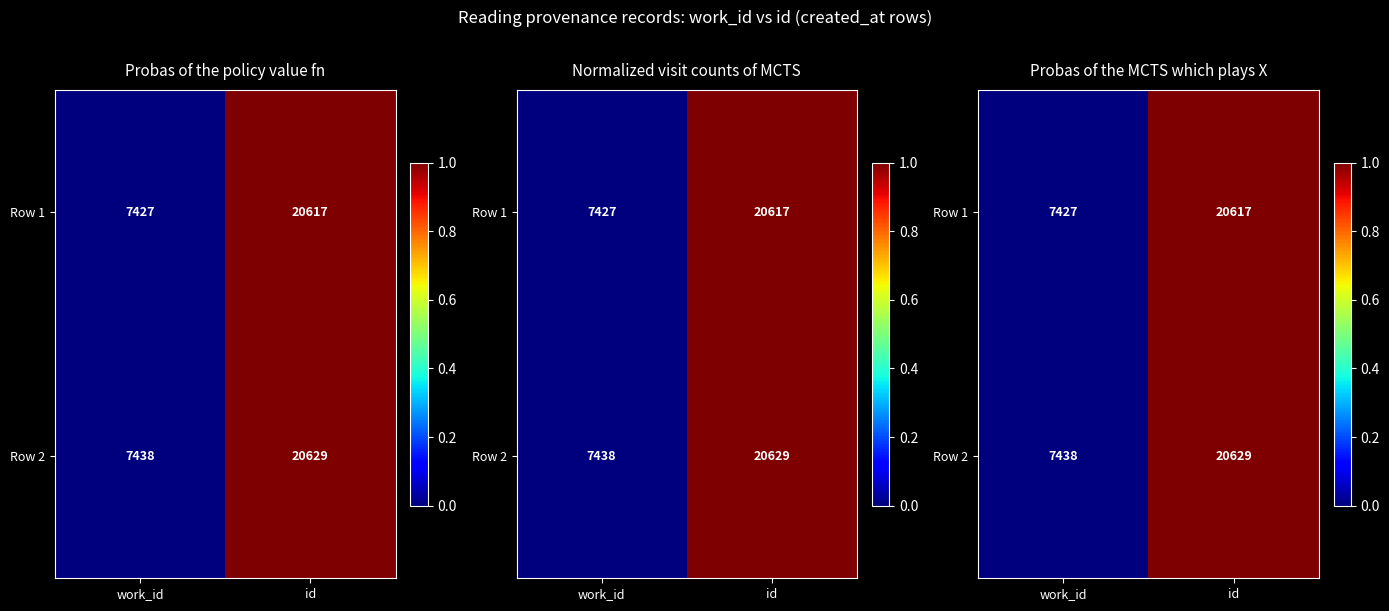

Between work_id and id, which is larger?

id